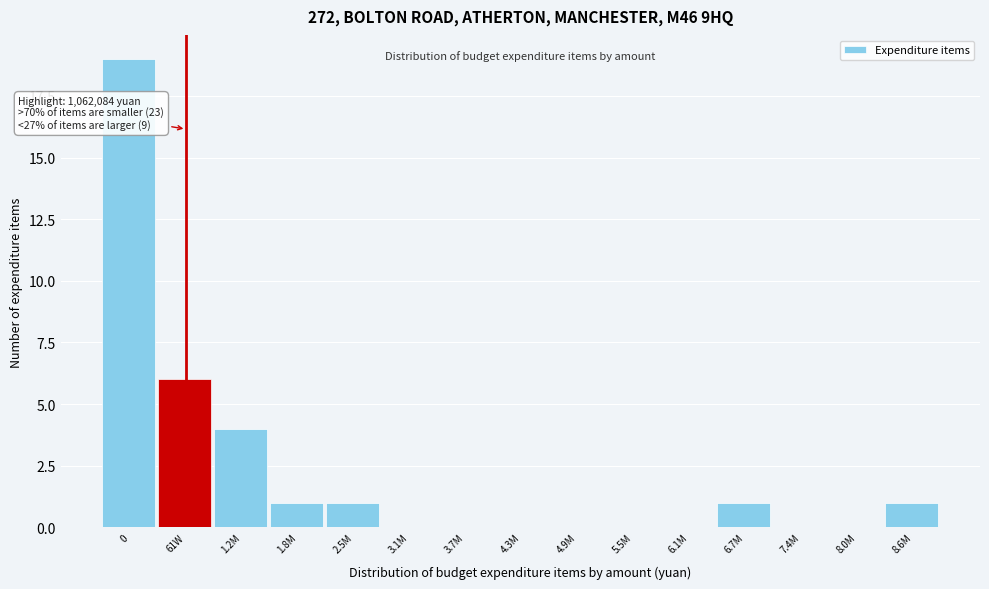

Reading right to left, list all the values displayed in this chart.

8.6M=1	8.0M=0	7.4M=0	6.7M=1	6.1M=0	5.5M=0	4.9M=0	4.3M=0	3.7M=0	3.1M=0	2.5M=1	1.8M=1	1.2M=4	61W=6	0=19